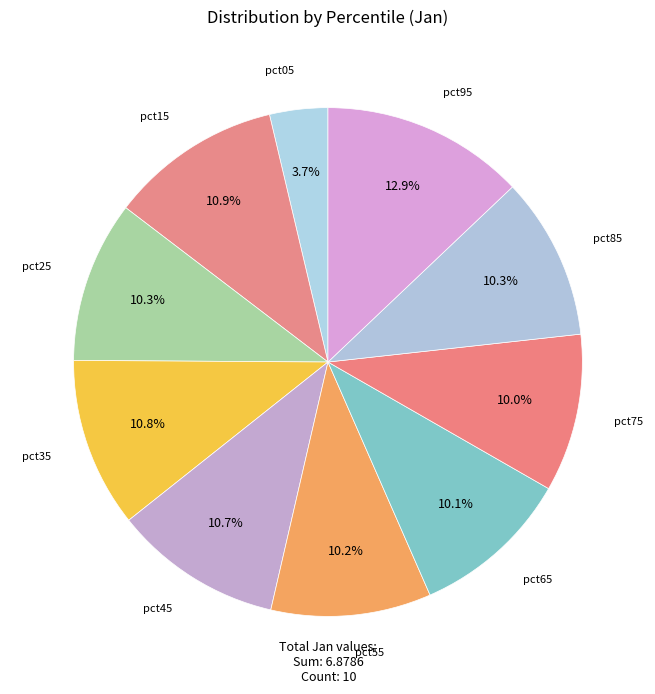

To the nearest percent, what is the average slice percentage?

10%